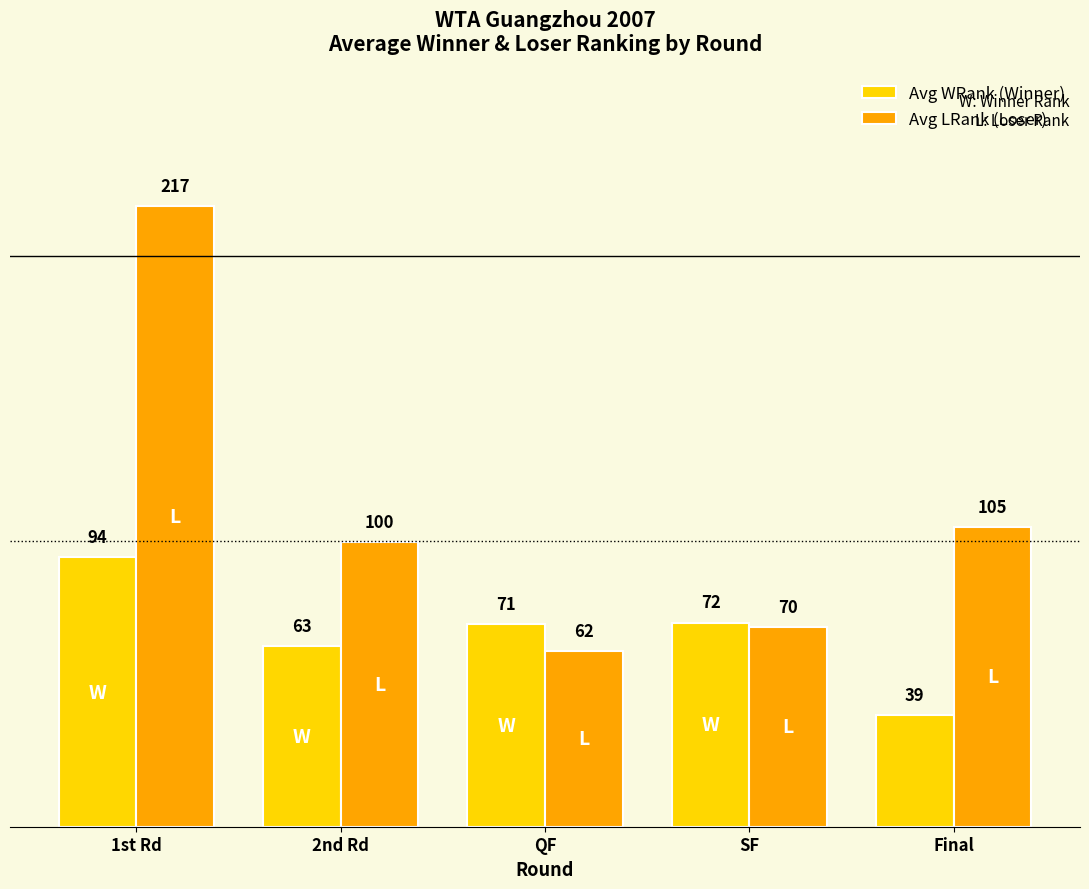

How many bars are there in total?

10